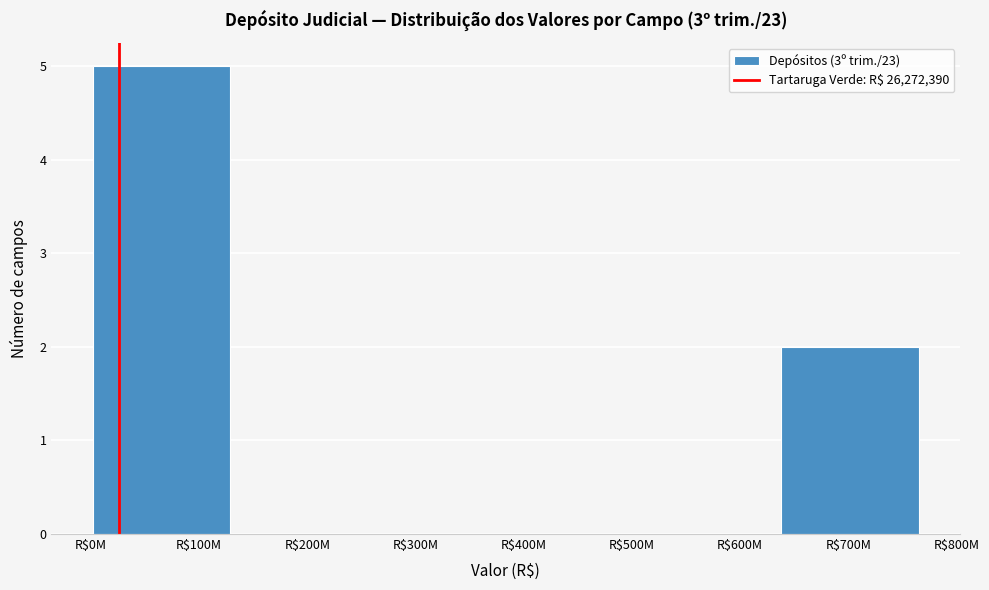

True or false: the data shows 0 at R$400M.

True